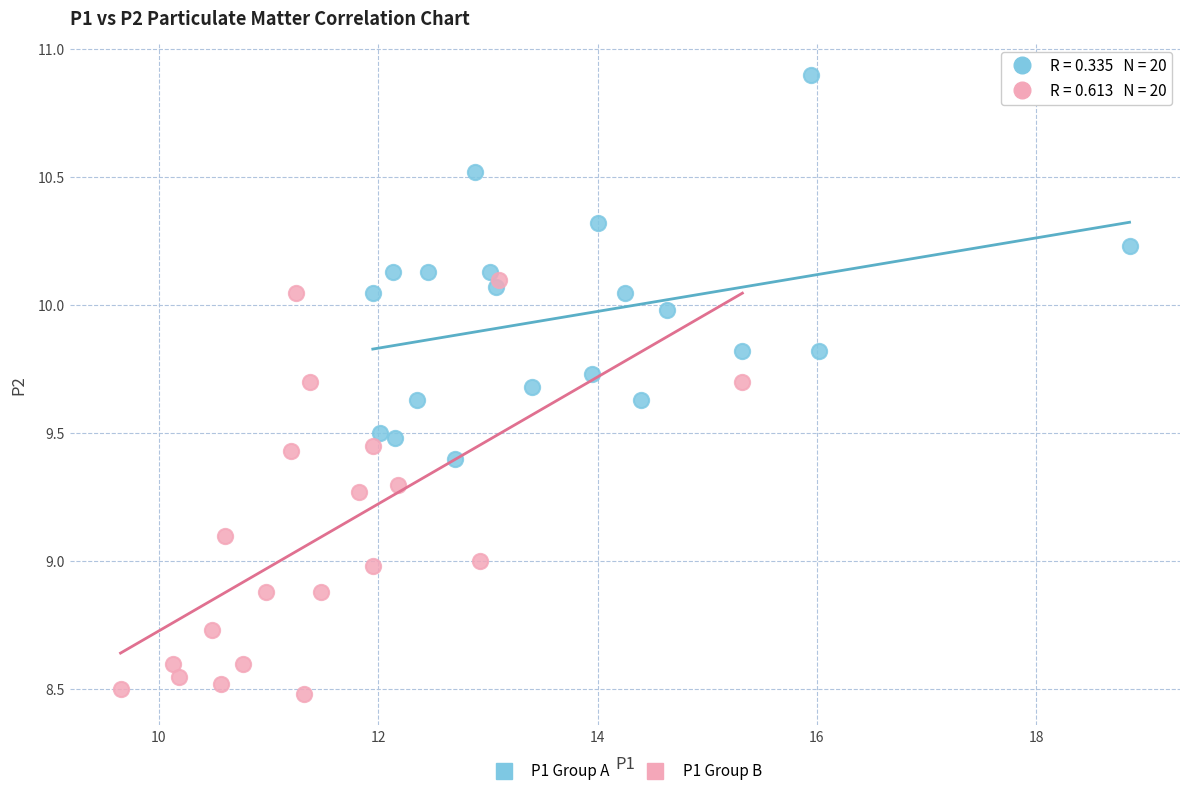

Which series has the widest spread of Y values?

P1 Group B